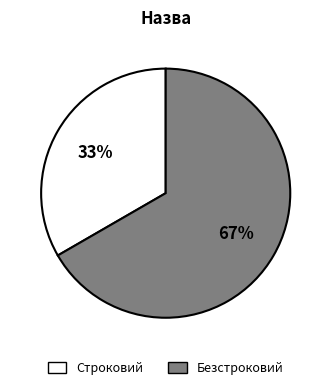

Does Строковий represent more than half of the total?

No